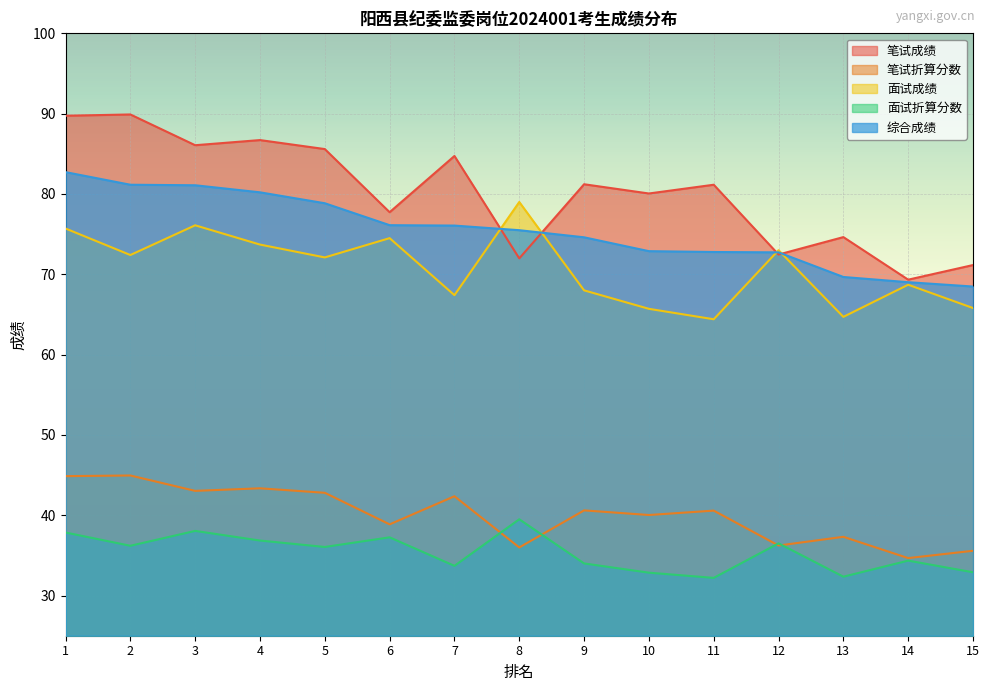

How many data points in 面试折算分数 are less than 36?

7